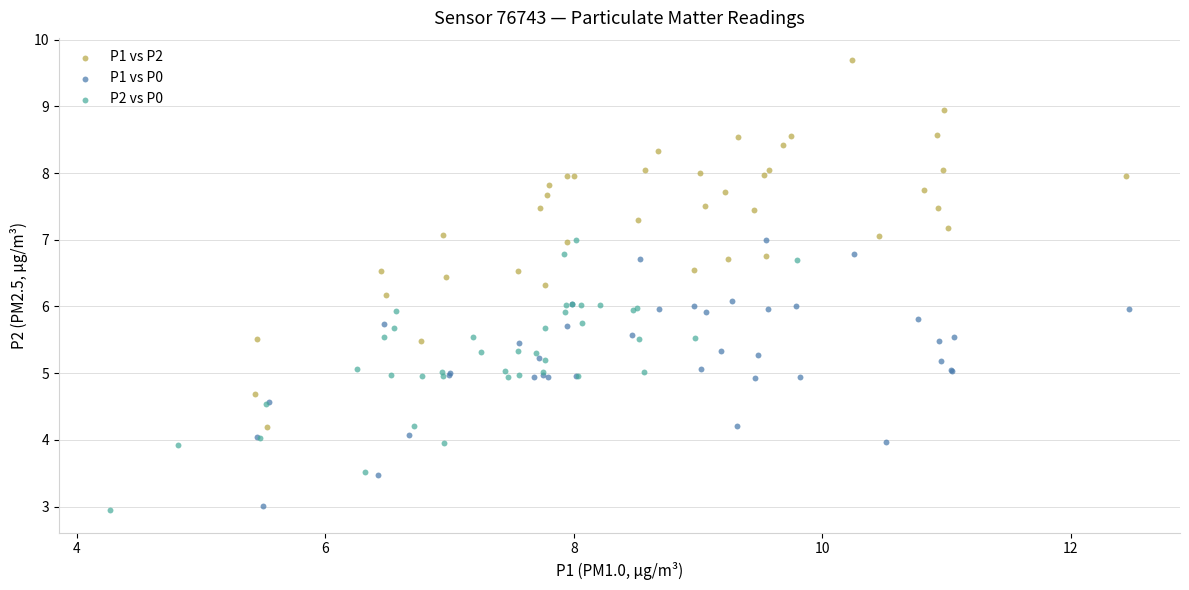

Which series contains the highest Y value?

P1 vs P2